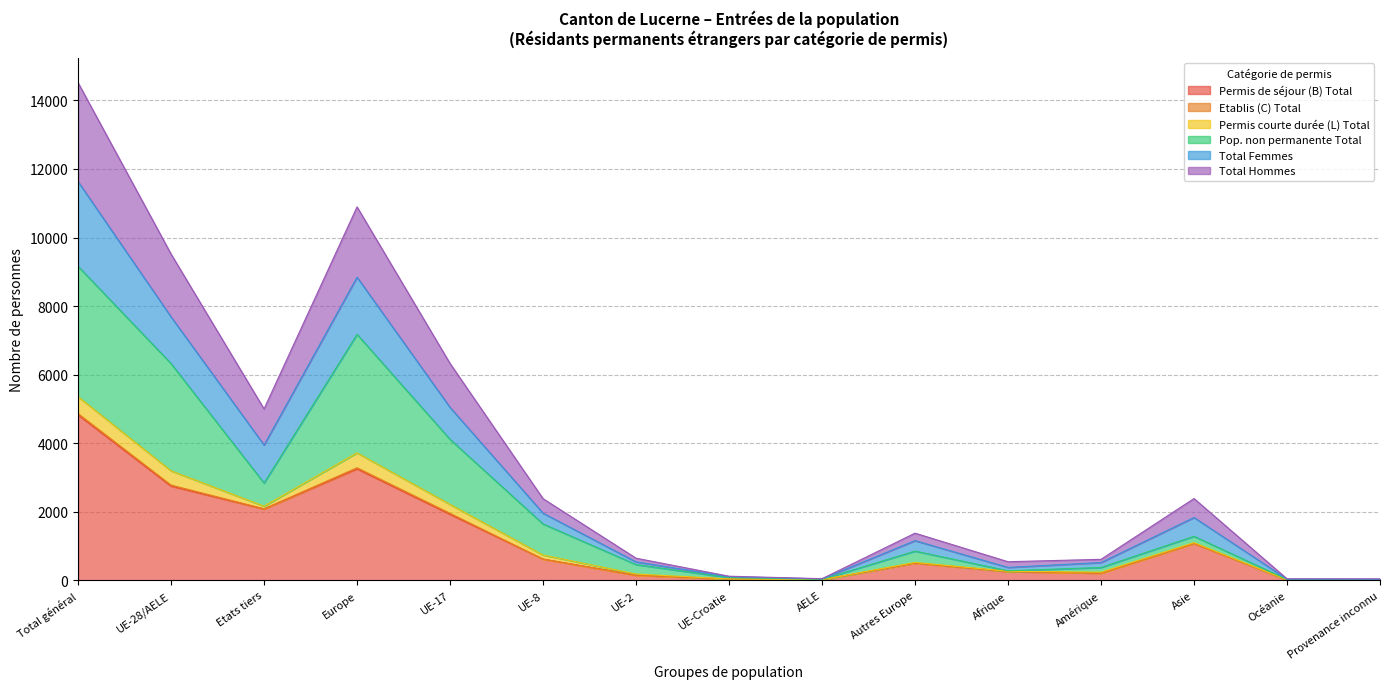

How many categories are shown in the chart?

15